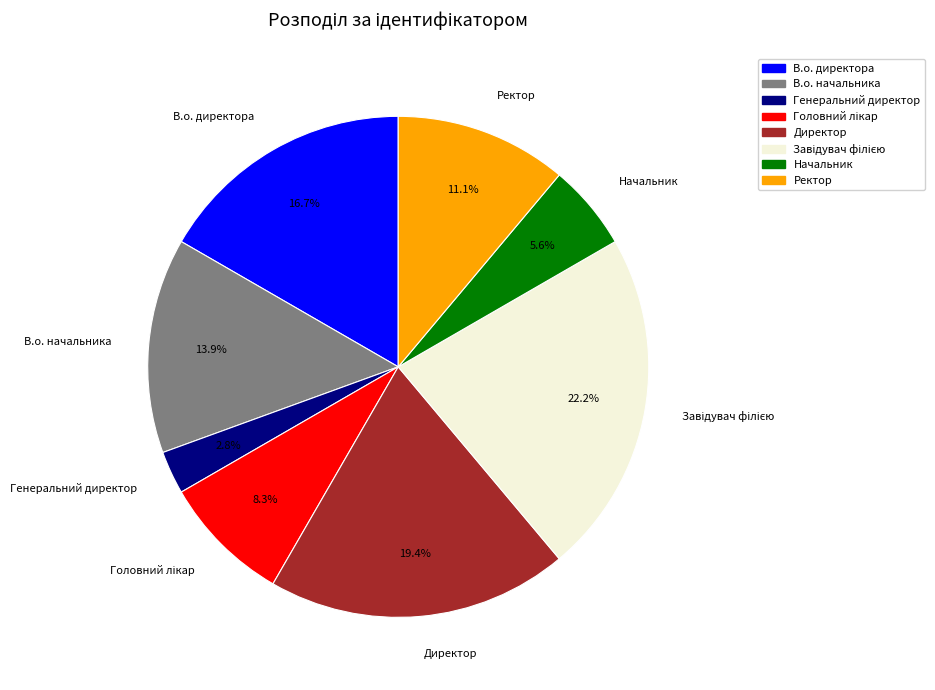

Which slice is the smallest?

Генеральний директор